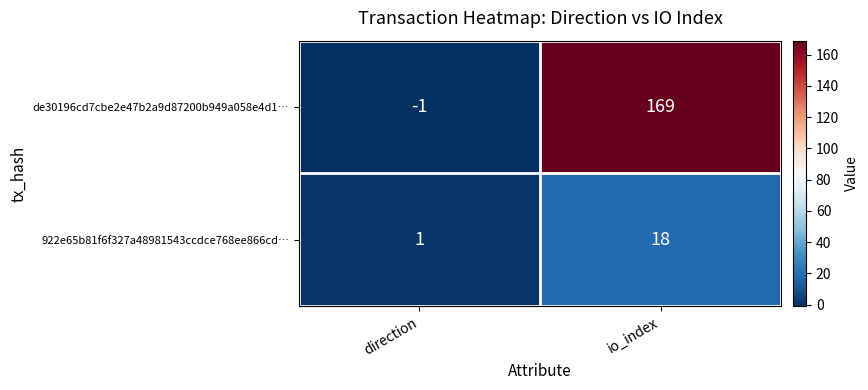

The value of de30196cd7cbe2e47b2a9d87200b949a058e4d1… at direction is -2. True or false?

False